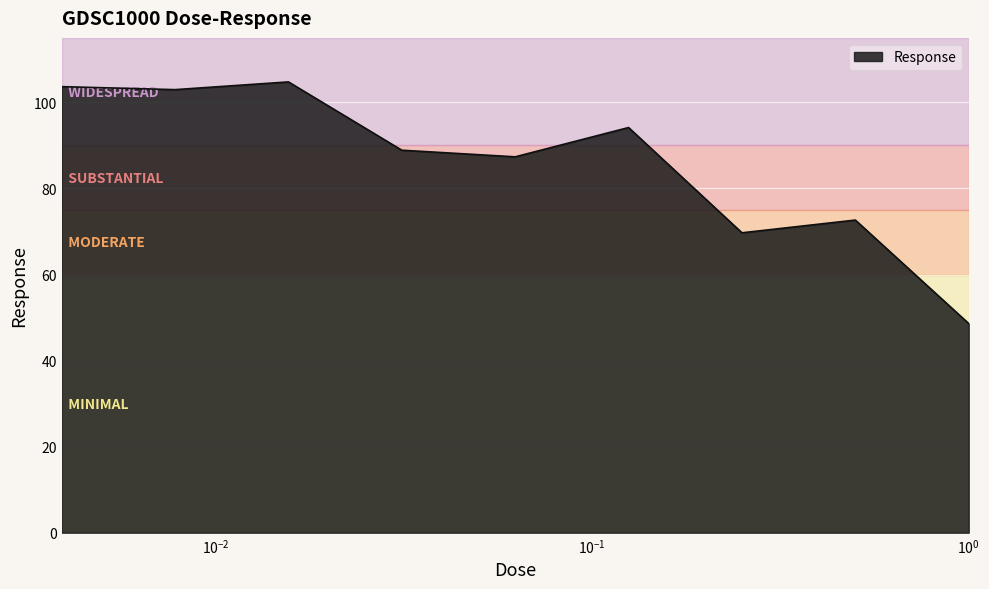

What is the smallest value displayed?

48.6